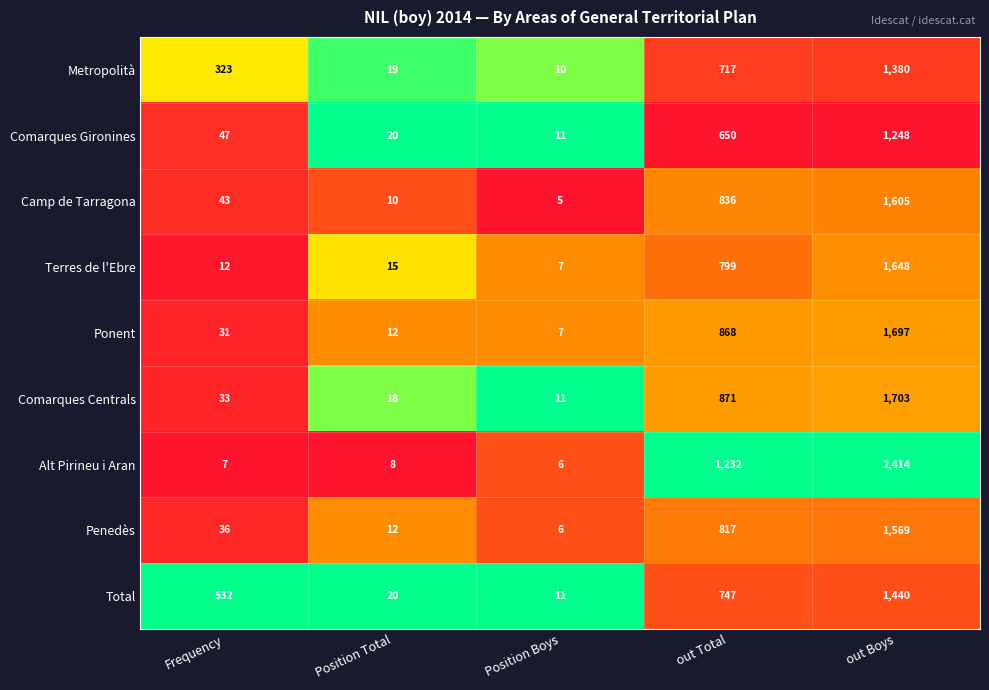

What is the approximate value of Metropolità at out Total, to the nearest 100?

700